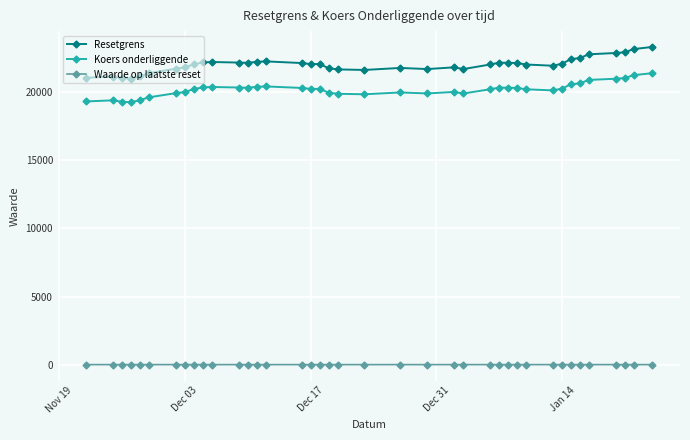

How many data points in Koers onderliggende are above 20242?

20